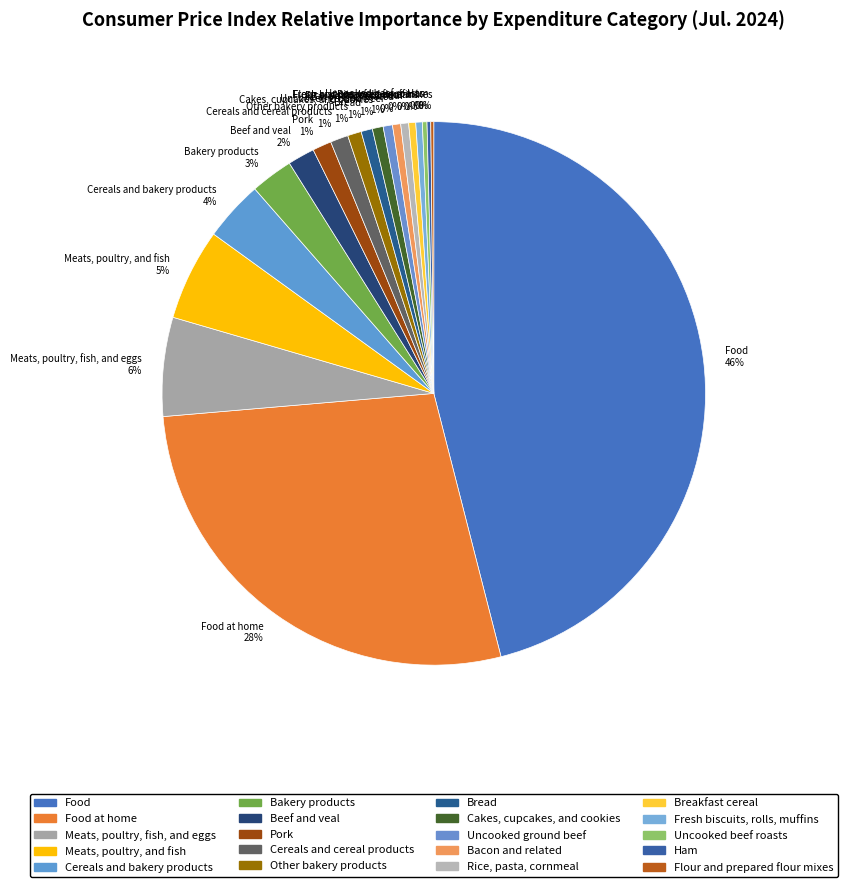

To the nearest percent, what percentage of the pie is Bread 1%?

1%